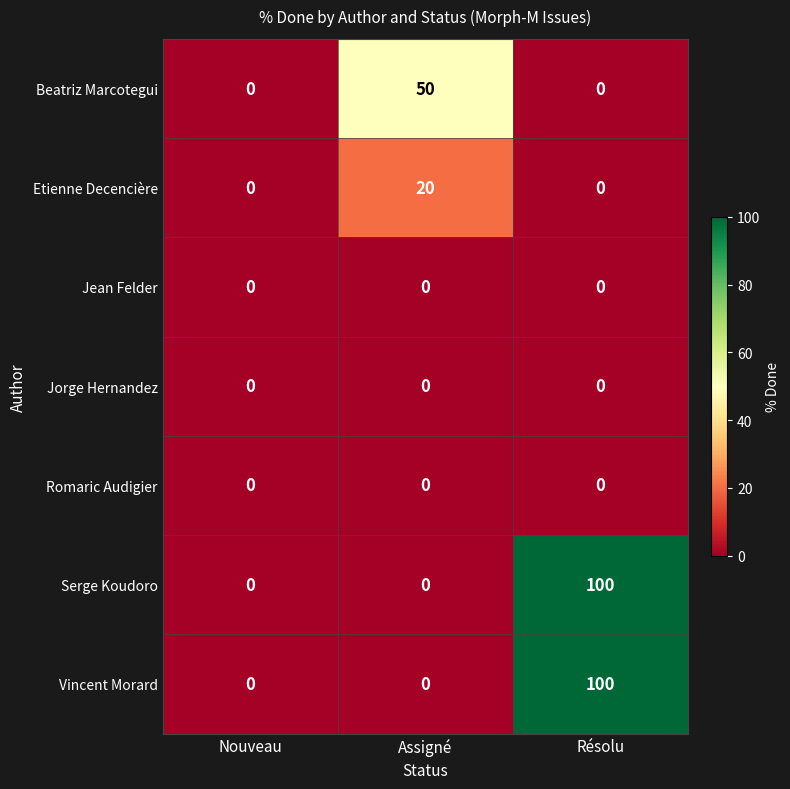

What is the sum of all Vincent Morard values?

100